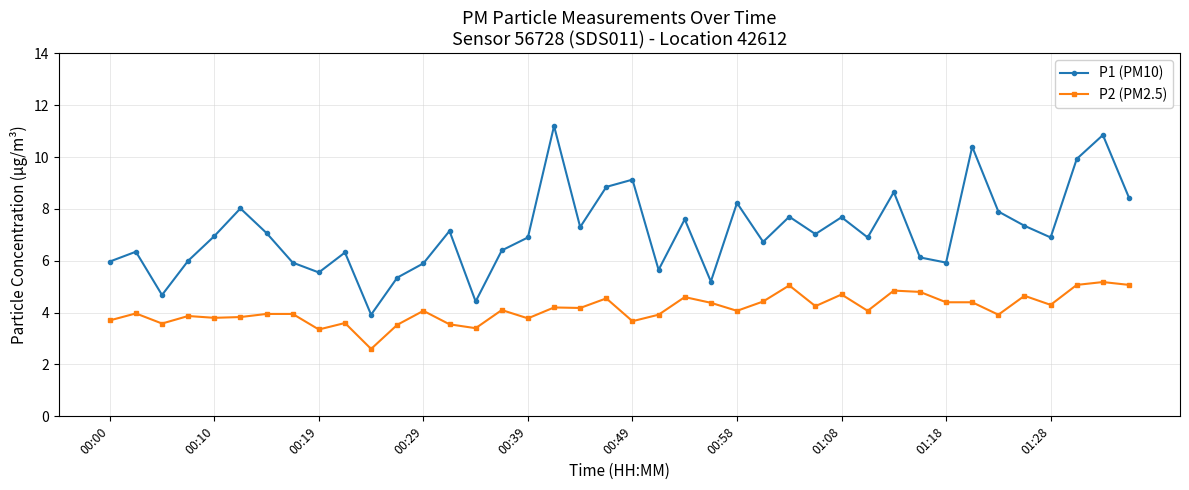

Rank the series by their average value, from lowest to highest.

P2 (PM2.5), P1 (PM10)